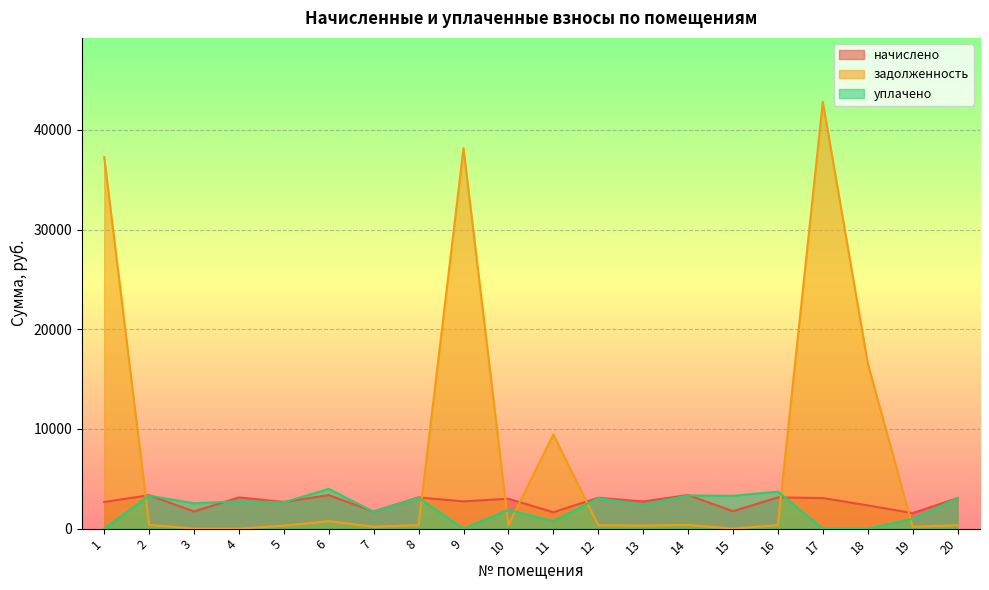

True or false: уплачено and начислено cross at least once.

True